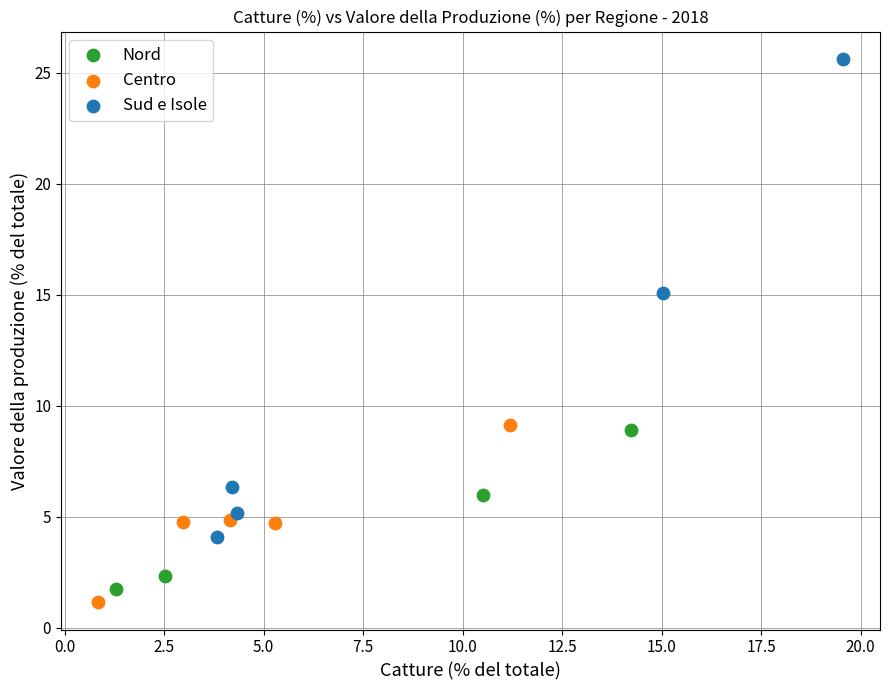

Which series contains the highest Y value?

Sud e Isole